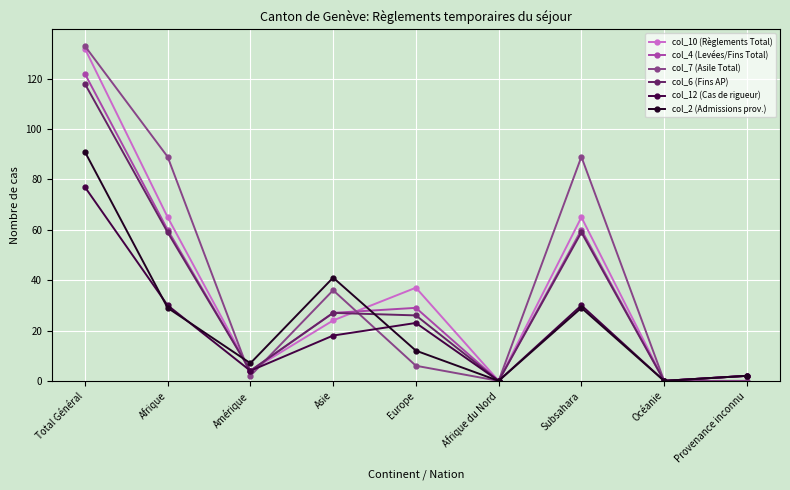

How many values in the col_12 (Cas de rigueur) series are below 18?

4